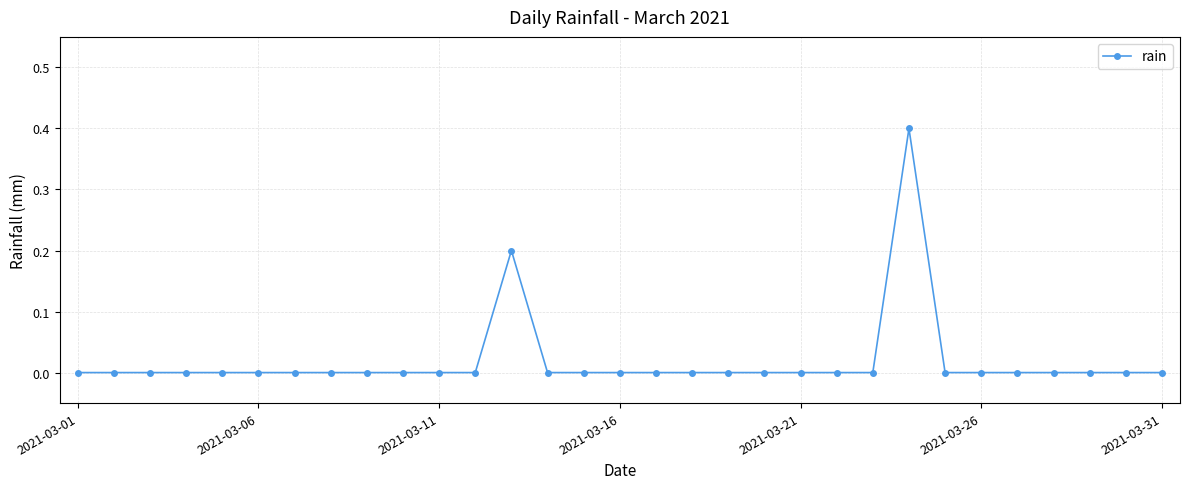

True or false: the data has more than 0 interior local peaks.

True